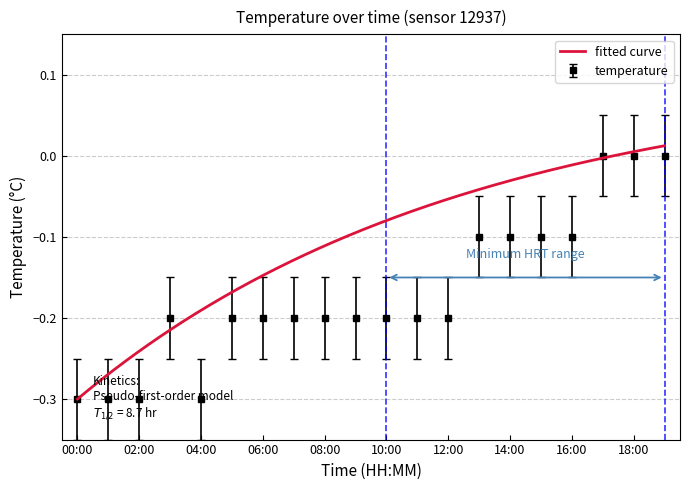

What is the change in value from 07:00 to 16:00?

+0.1